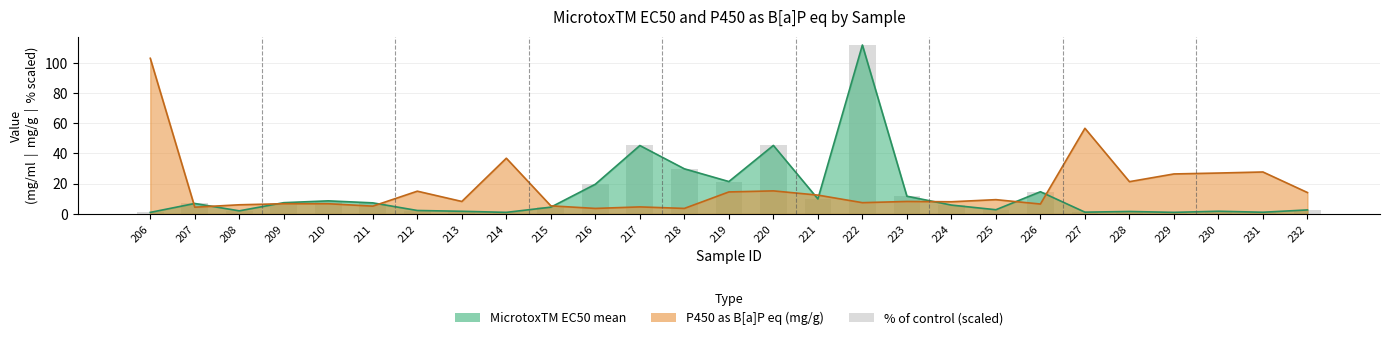

Rank the categories by value from lowest to highest.

206, 214, 229, 227, 231, 228, 213, 230, 208, 212, 232, 225, 215, 224, 207, 211, 209, 210, 221, 223, 226, 216, 219, 218, 217, 220, 222